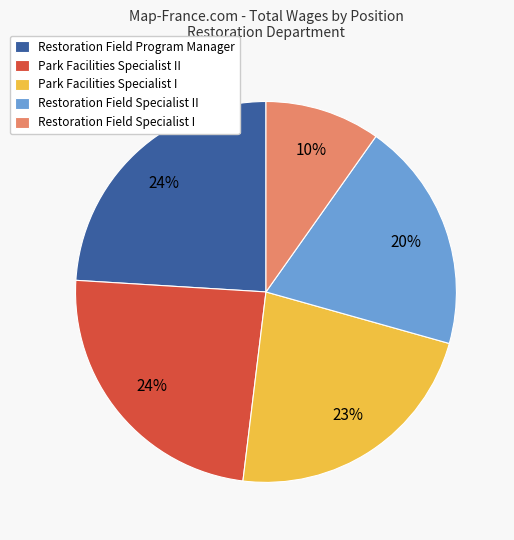

Approximately how many times larger is the value at Restoration Field Program Manager compared to Park Facilities Specialist II?

1.0